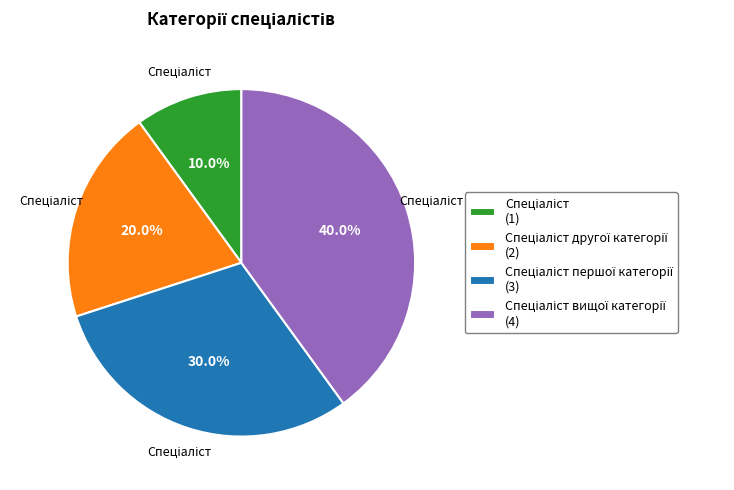

Does any single category account for the majority?

No